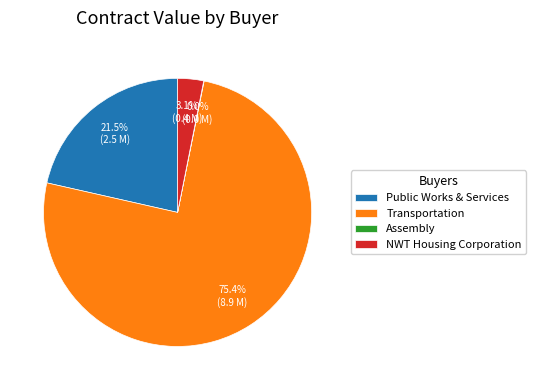

Which has a higher value, Transportation or NWT Housing Corporation?

Transportation